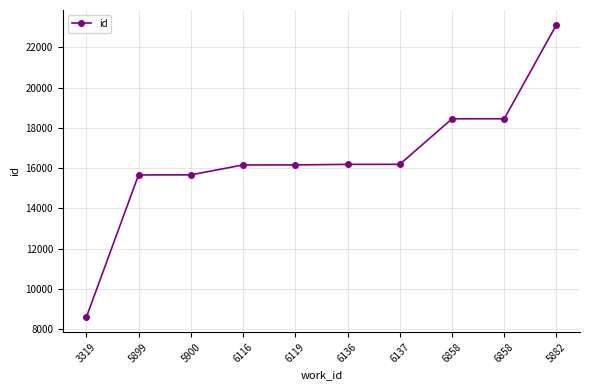

How many distinct data groups are displayed?

1